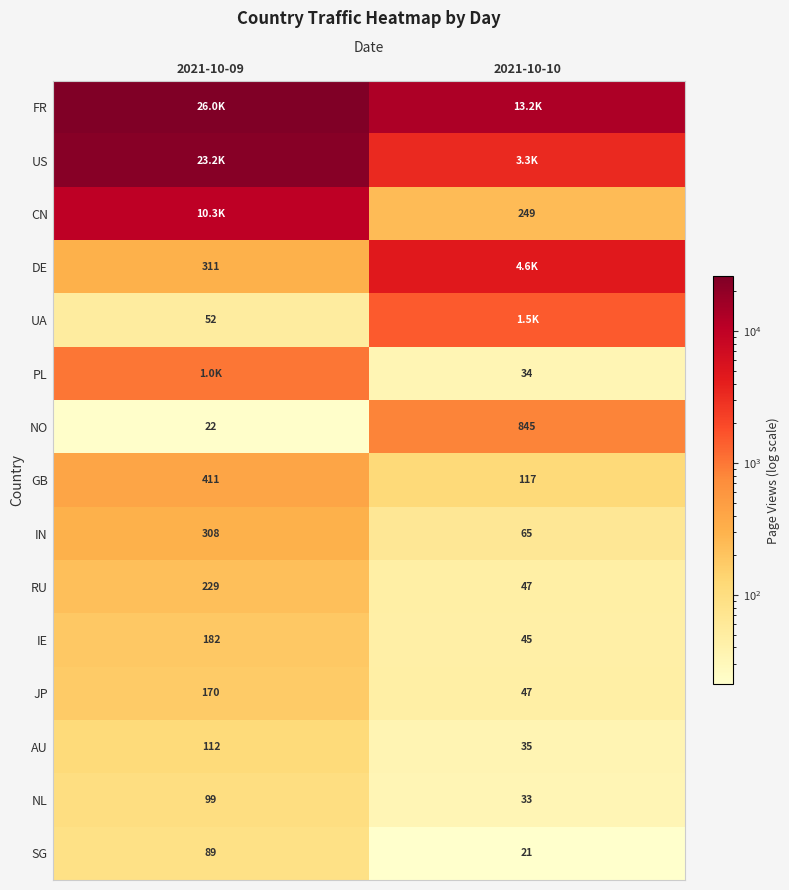

Is the value of SG at 2021-10-09 greater than the value of NO at 2021-10-10?

No